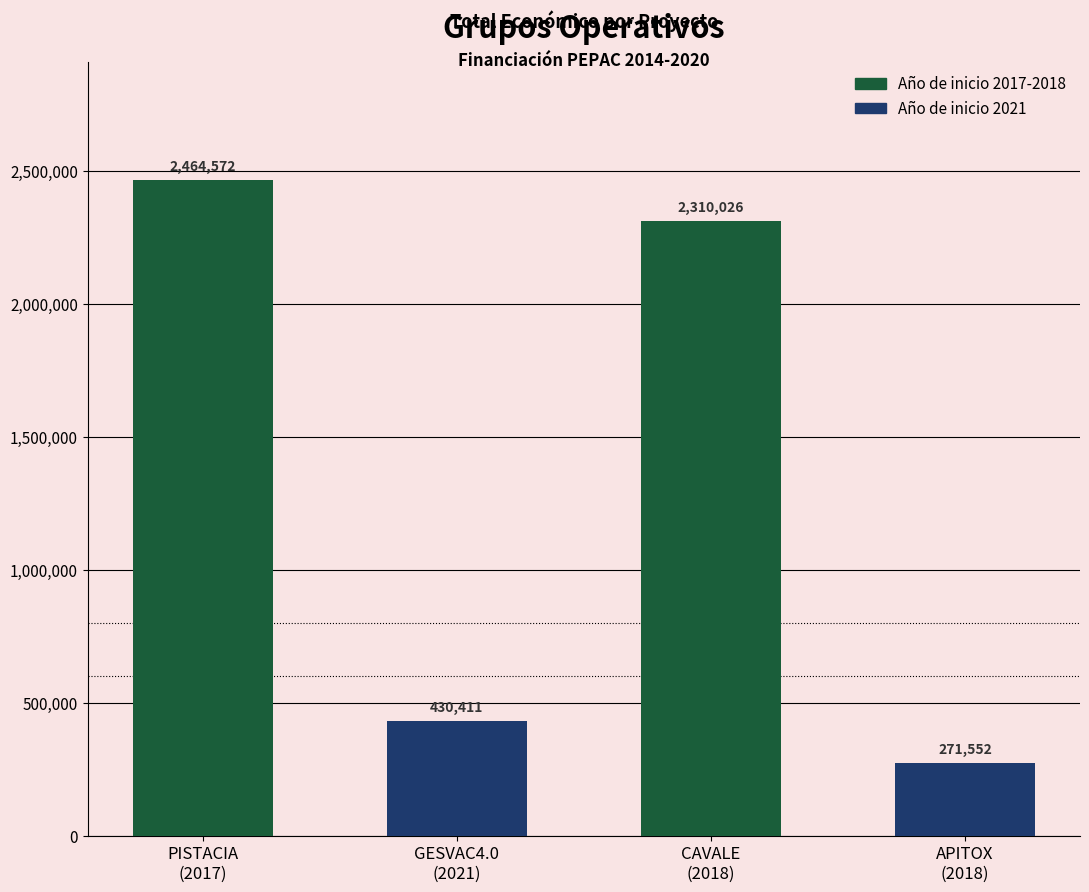

What position from the left is PISTACIA
(2017)?

1